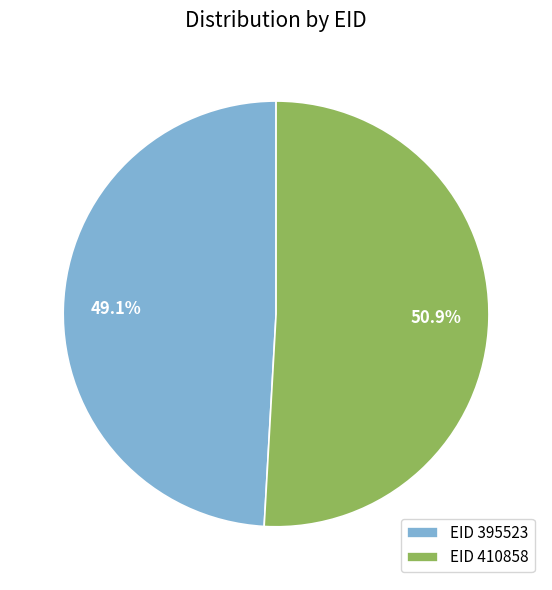

What is the largest slice in the pie chart?

EID 410858